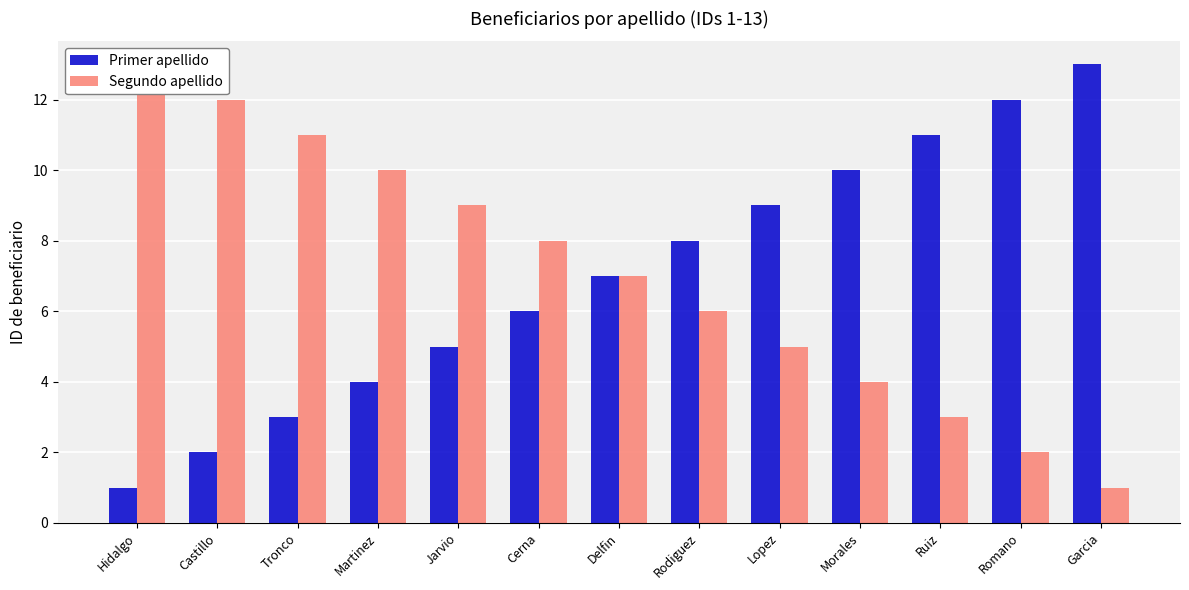

Which series has the largest total across all categories?

Primer apellido